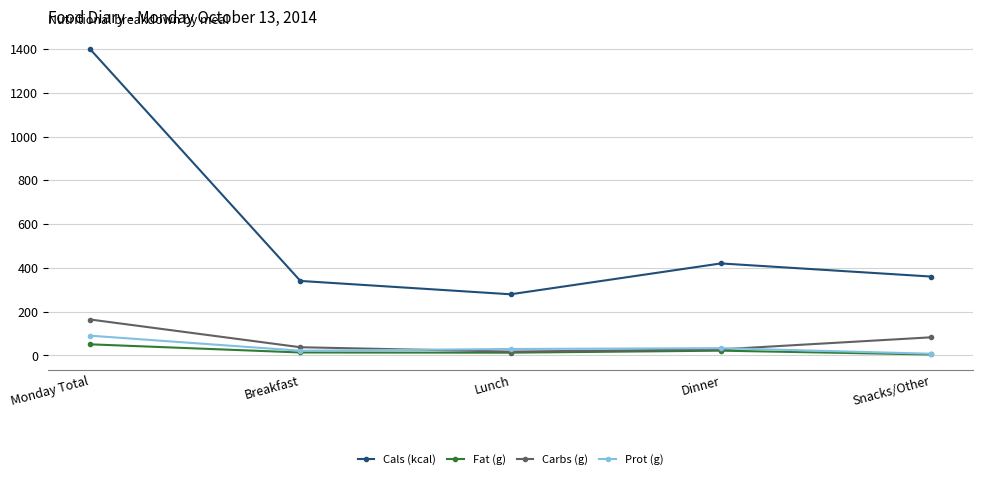

True or false: Prot (g) and Cals (kcal) intersect in this chart.

False